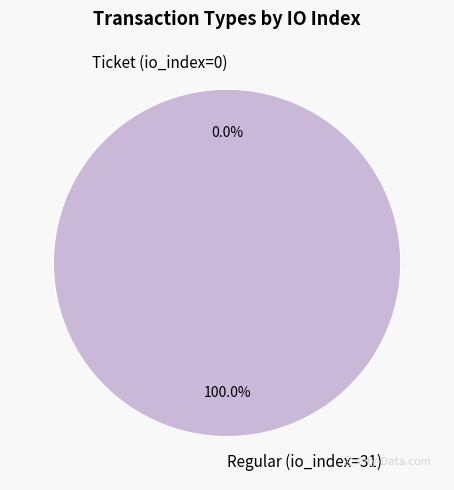

Rank the categories by value from highest to lowest.

Regular (io_index=31), Ticket (io_index=0)